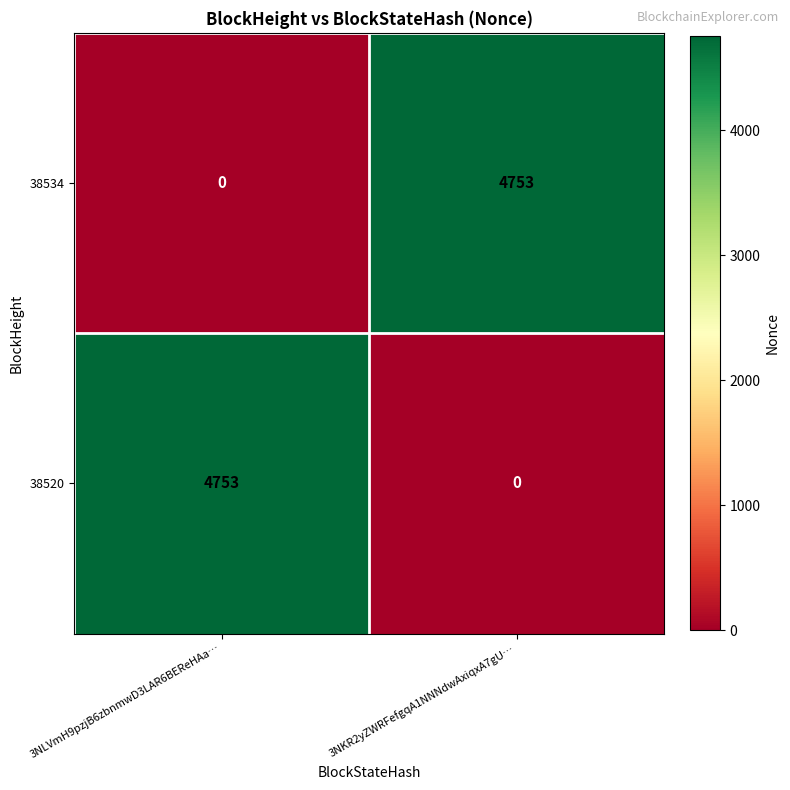

Where is 38534 nearest to the value 2376?

3NLVmH9pzjB6zbnmwD3LAR6BEReHAa…